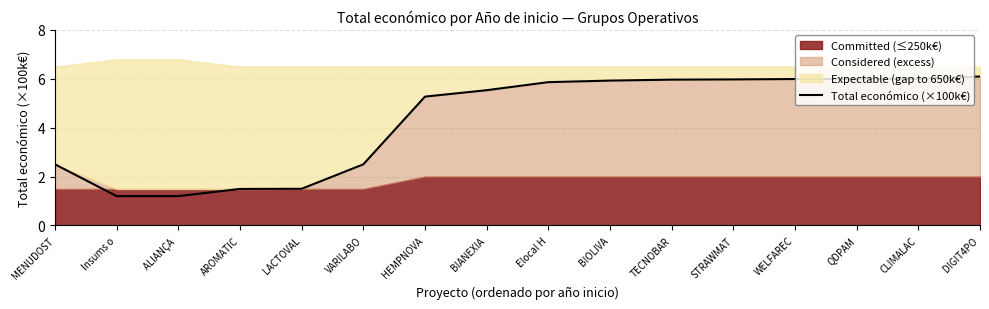

What is the smallest value displayed?

1.2